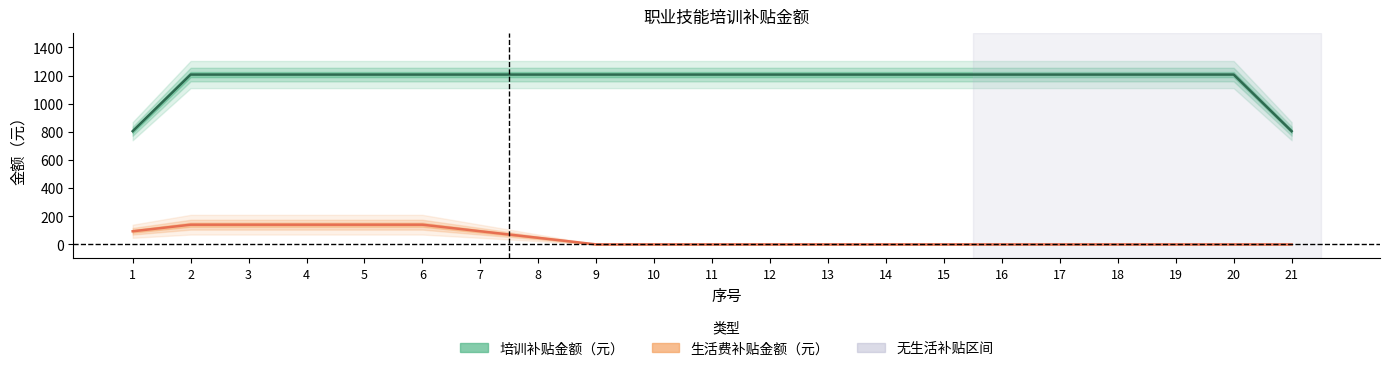

What is the spread (max minus min) of values at 17?

1207.0